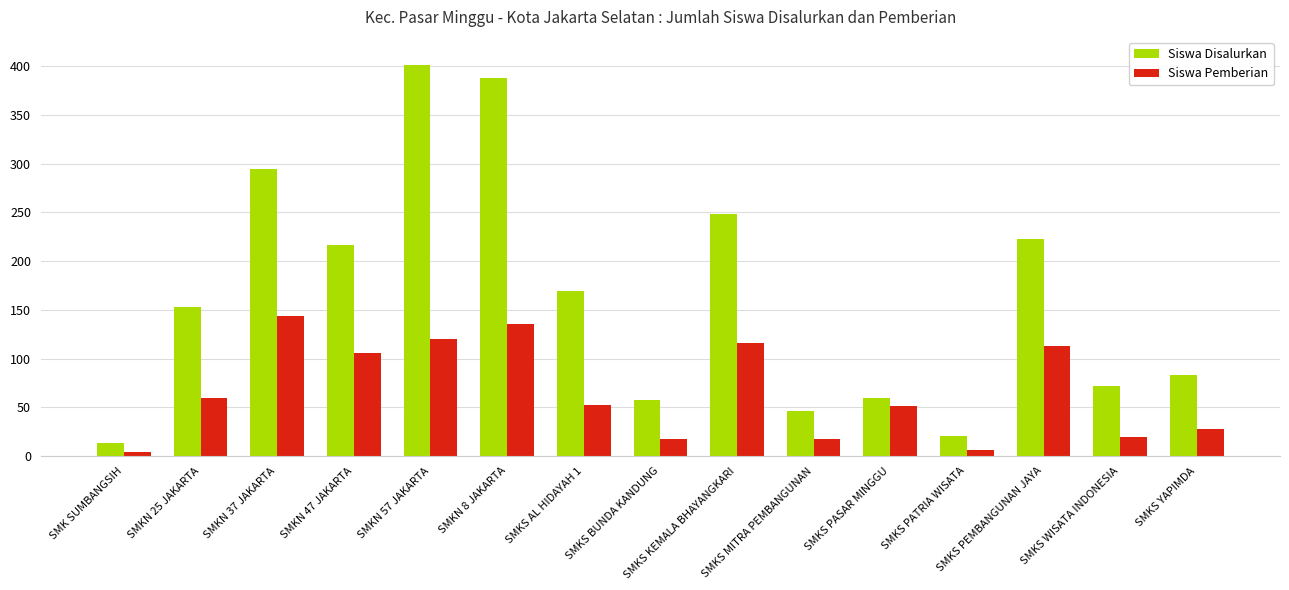

List the series in order of their overall mean, lowest first.

Siswa Pemberian, Siswa Disalurkan